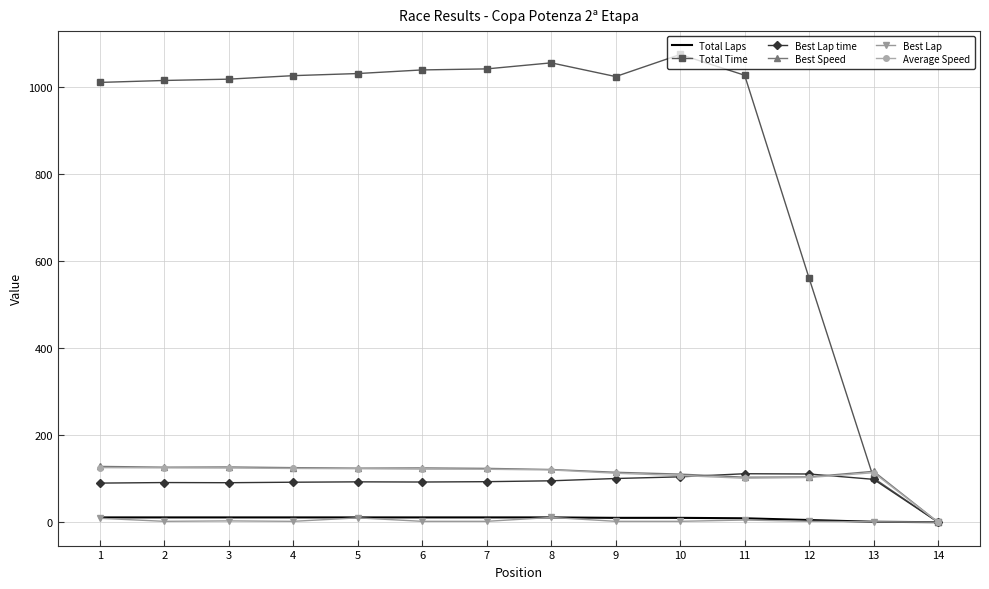

Is the value of Best Lap time at 12 greater than the value of Total Time at 10?

No